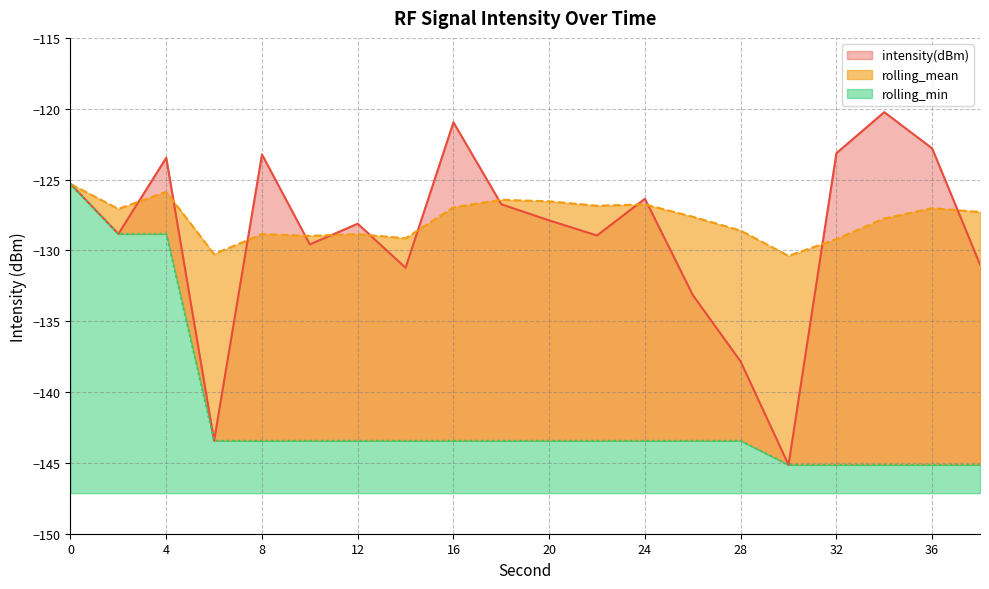

What is the greatest value displayed?

-120.2